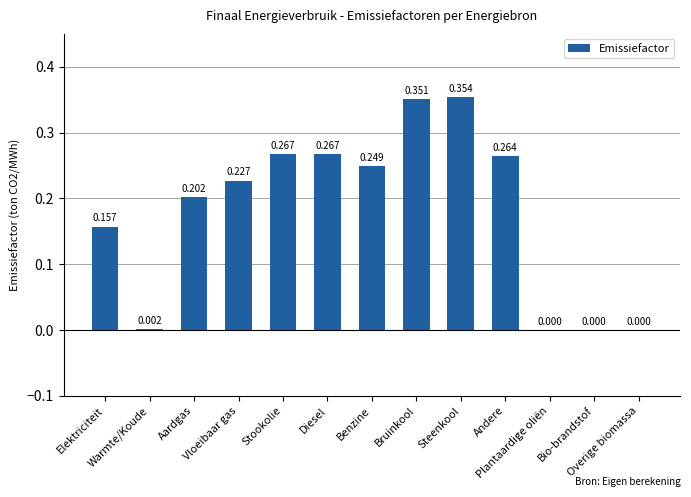

Are the bars horizontal?

No